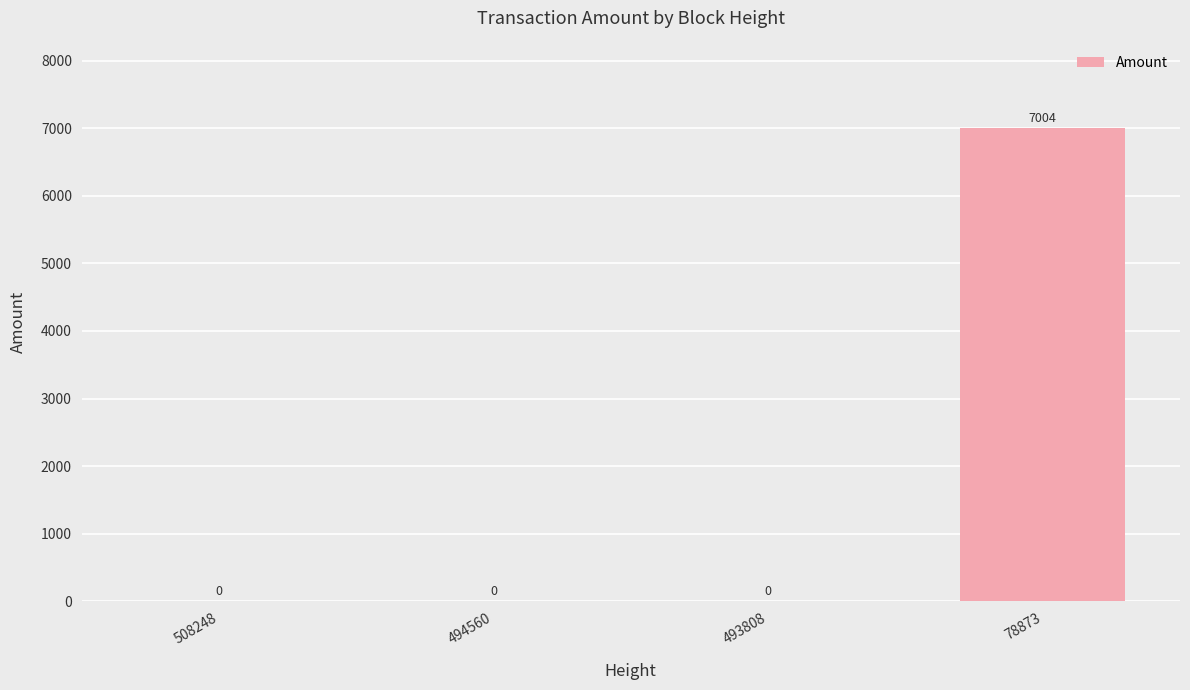

How many series are shown in this chart?

1